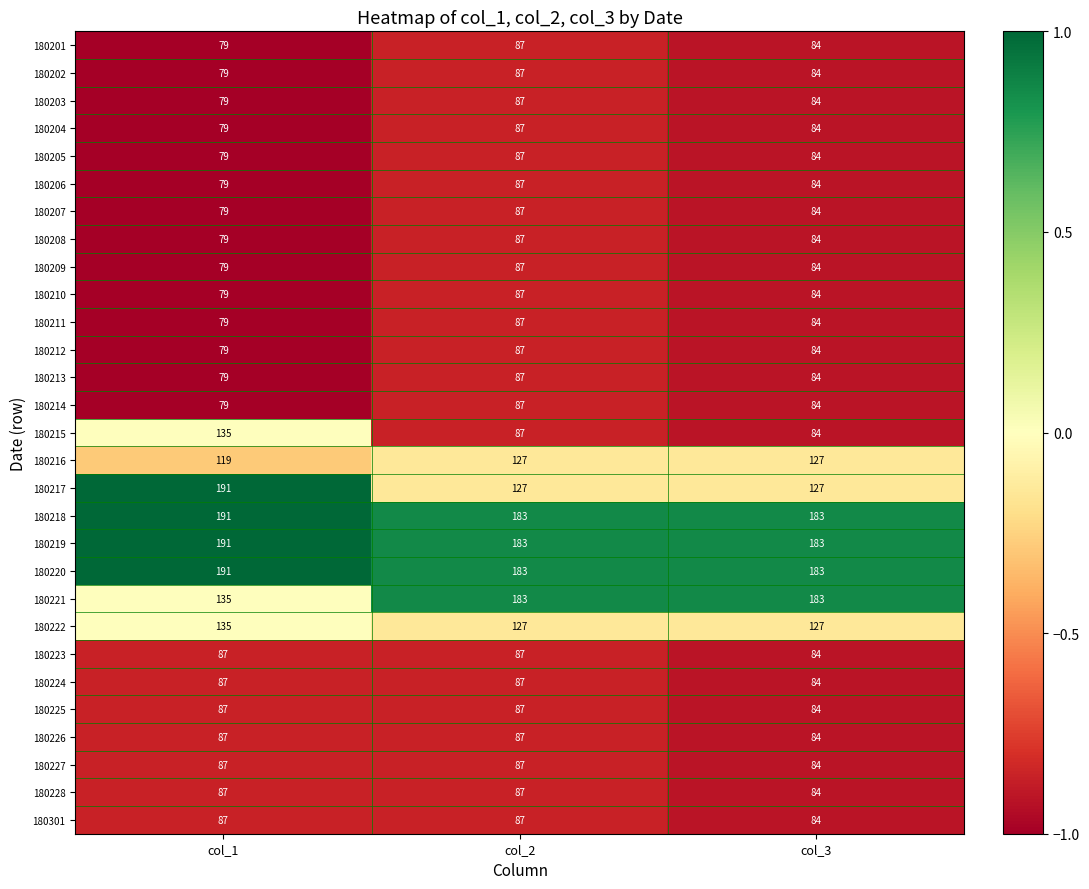

At which label does 180213 first exceed 84?

col_2